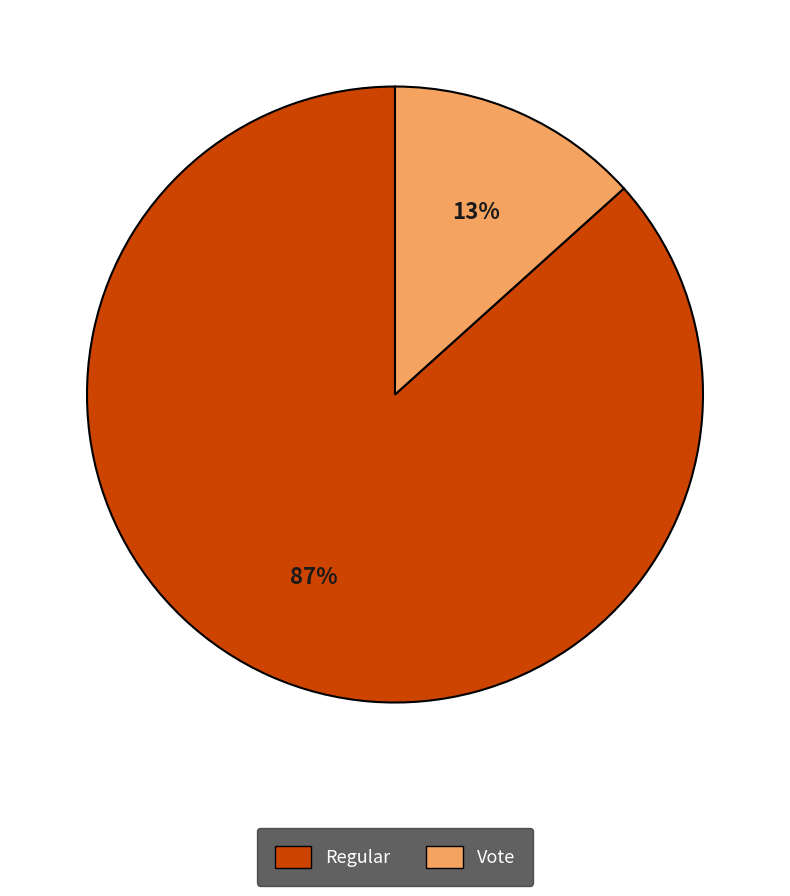

The Regular slice represents 99% of the pie. True or false?

False